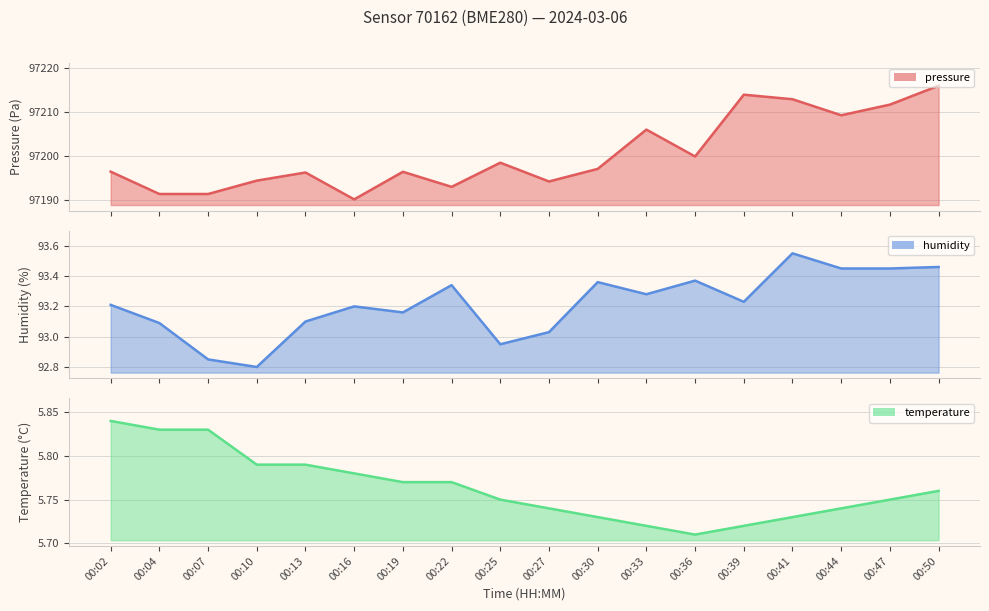

Which category has the lowest value in the temperature series?

00:36